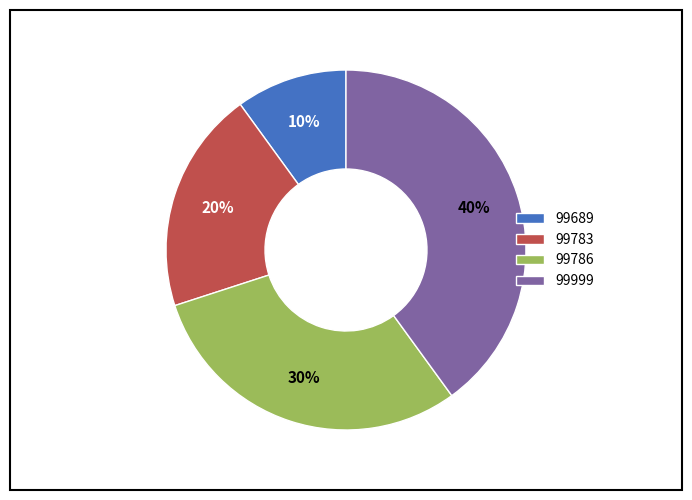

Rank the categories by value from lowest to highest.

99689, 99783, 99786, 99999